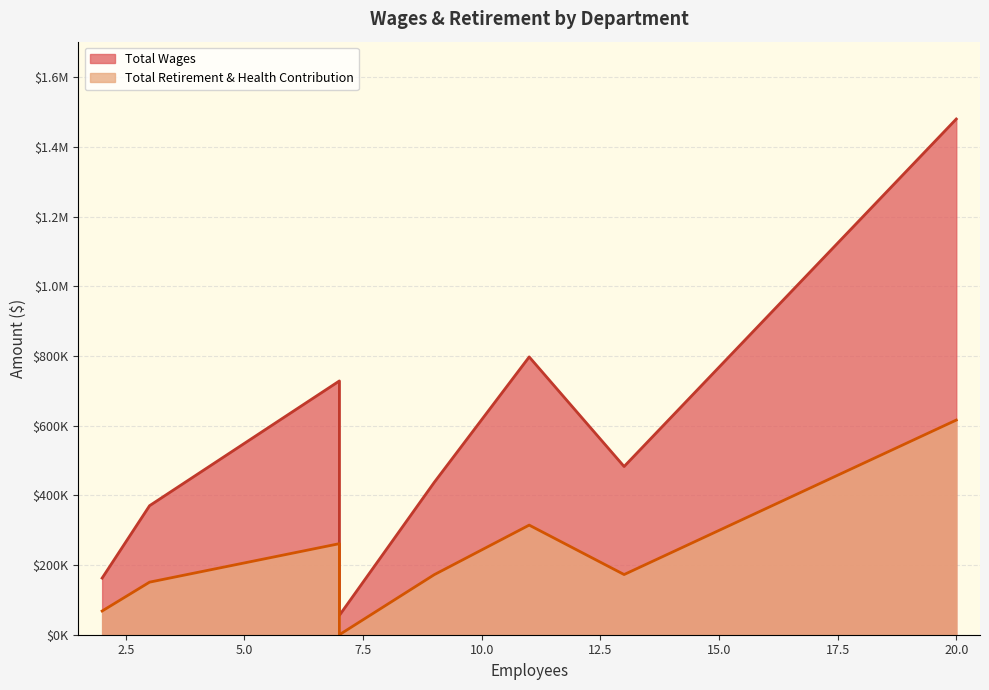

The Total Wages series shows 452806 at Administration. True or false?

False